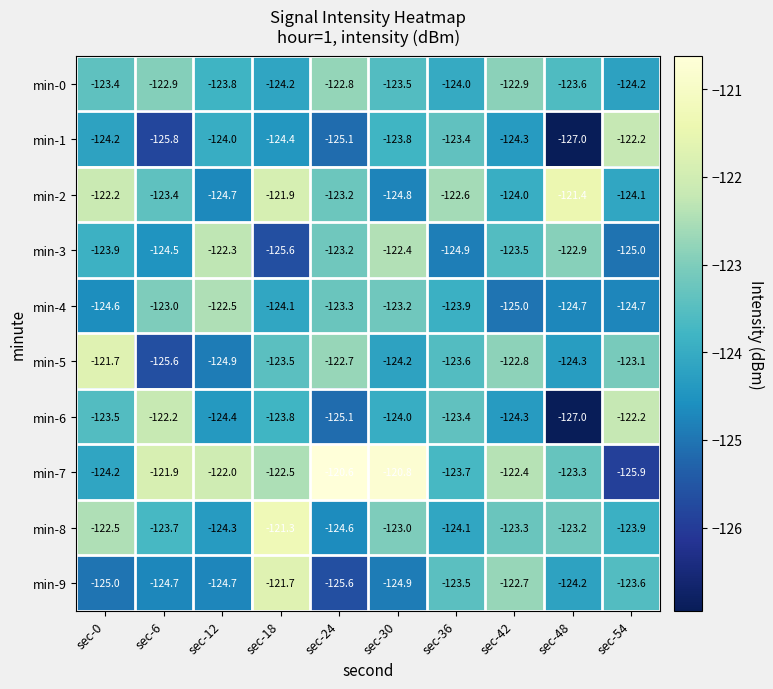

What is the sum of the min-8 values at sec-0 and sec-54?

-246.4